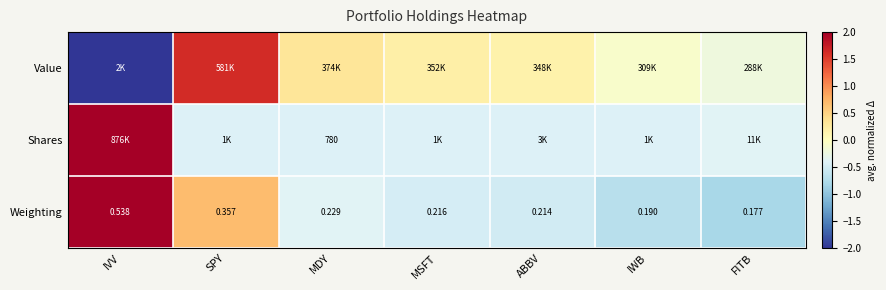

Rank the categories by Weighting value from highest to lowest.

IVV, SPY, MDY, MSFT, ABBV, IWB, FITB